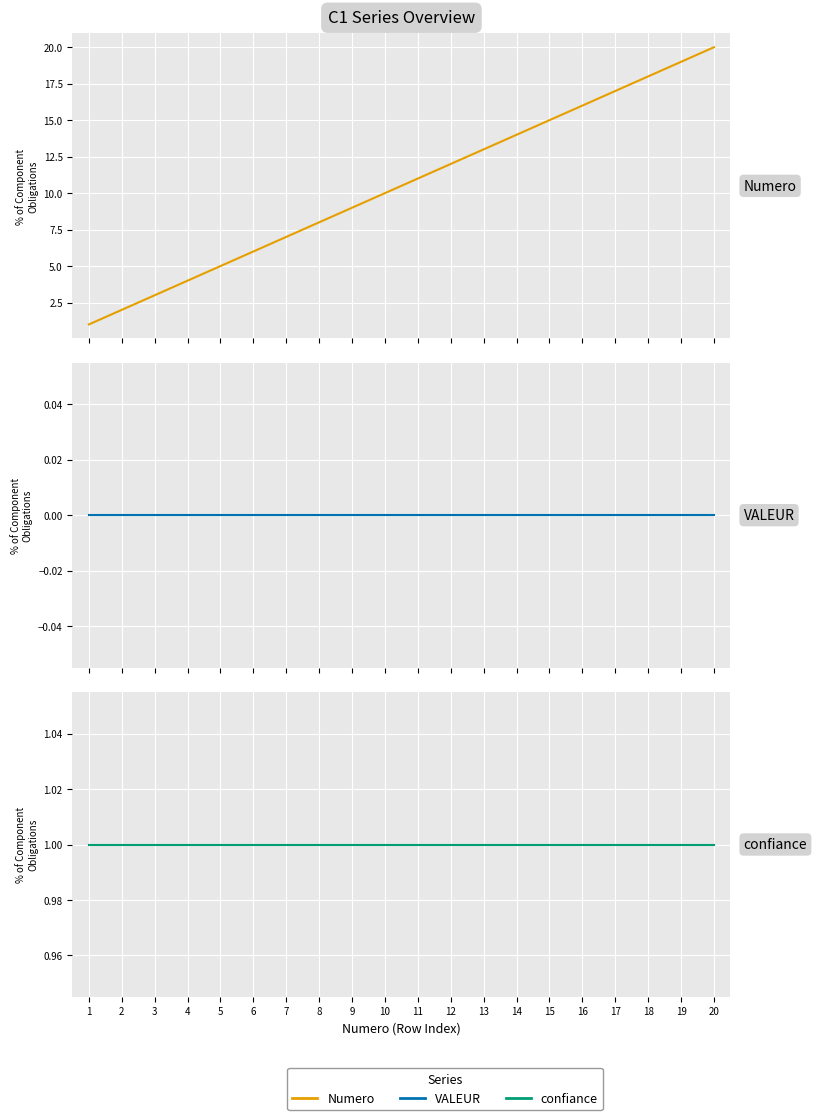

List the labels in order of Numero value, largest first.

20, 19, 18, 17, 16, 15, 14, 13, 12, 11, 10, 9, 8, 7, 6, 5, 4, 3, 2, 1